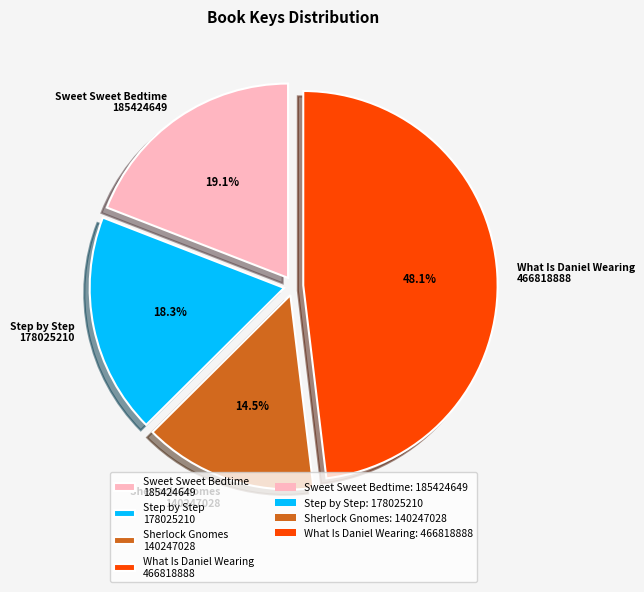

What is the largest slice in the pie chart?

What Is Daniel Wearing 466818888